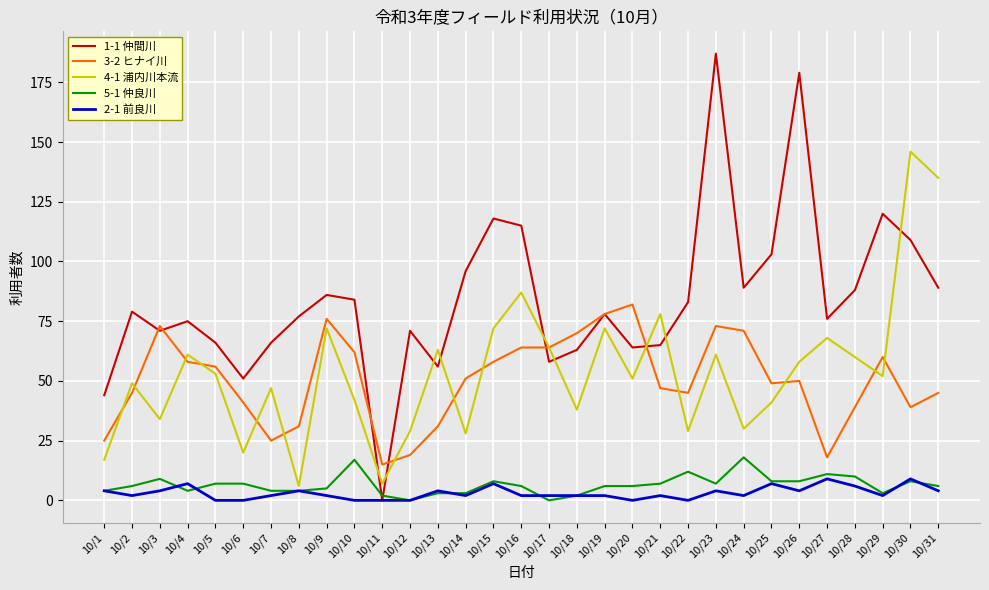

How many interior local peaks does the 1-1 仲間川 series have?

9